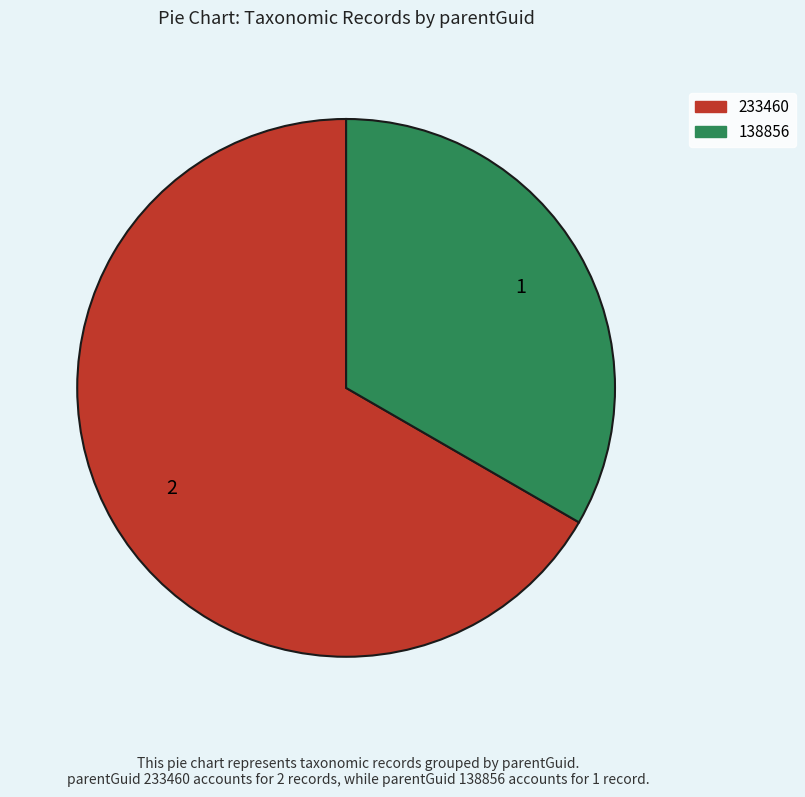

Is there a majority slice in this chart?

Yes